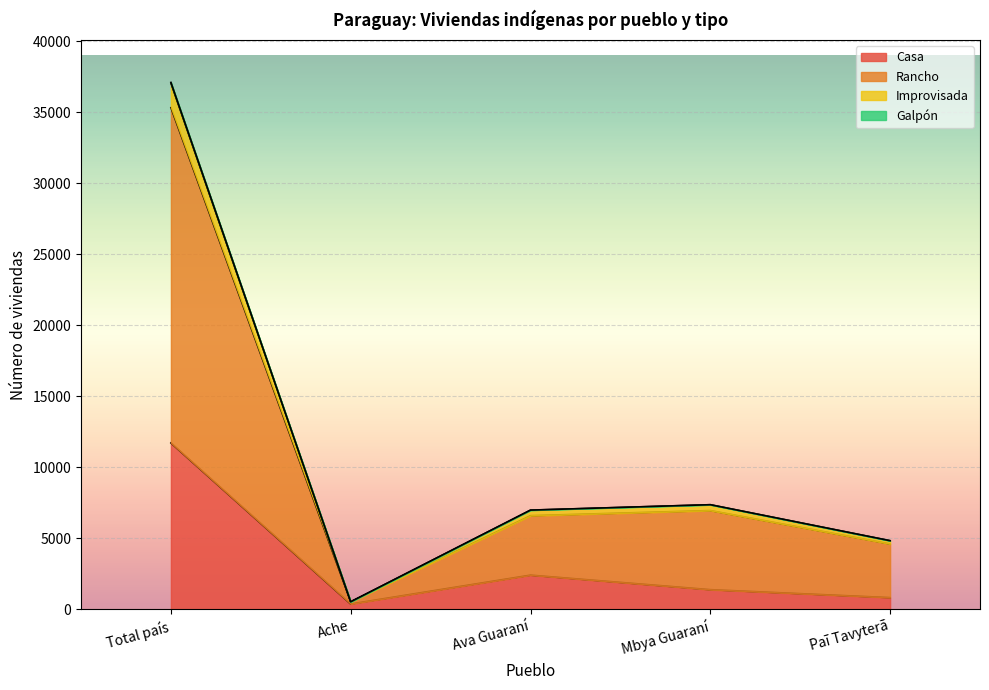

What is the label of the 3rd point from the right?

Ava Guaraní